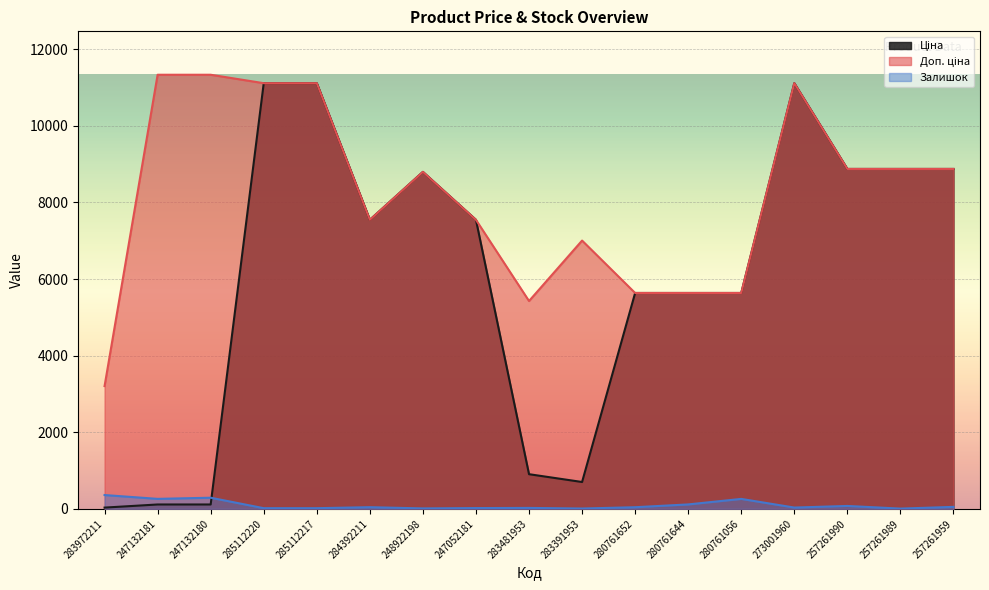

Where is the first local maximum for Залишок?

247132180